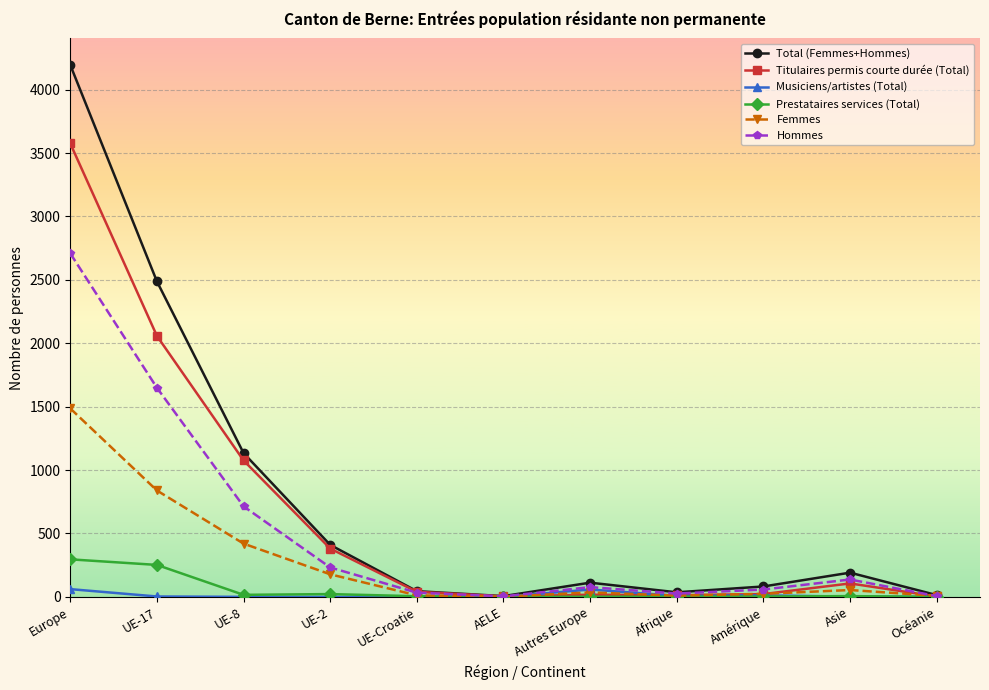

At which label does Titulaires permis courte durée (Total) first exceed 40?

Europe